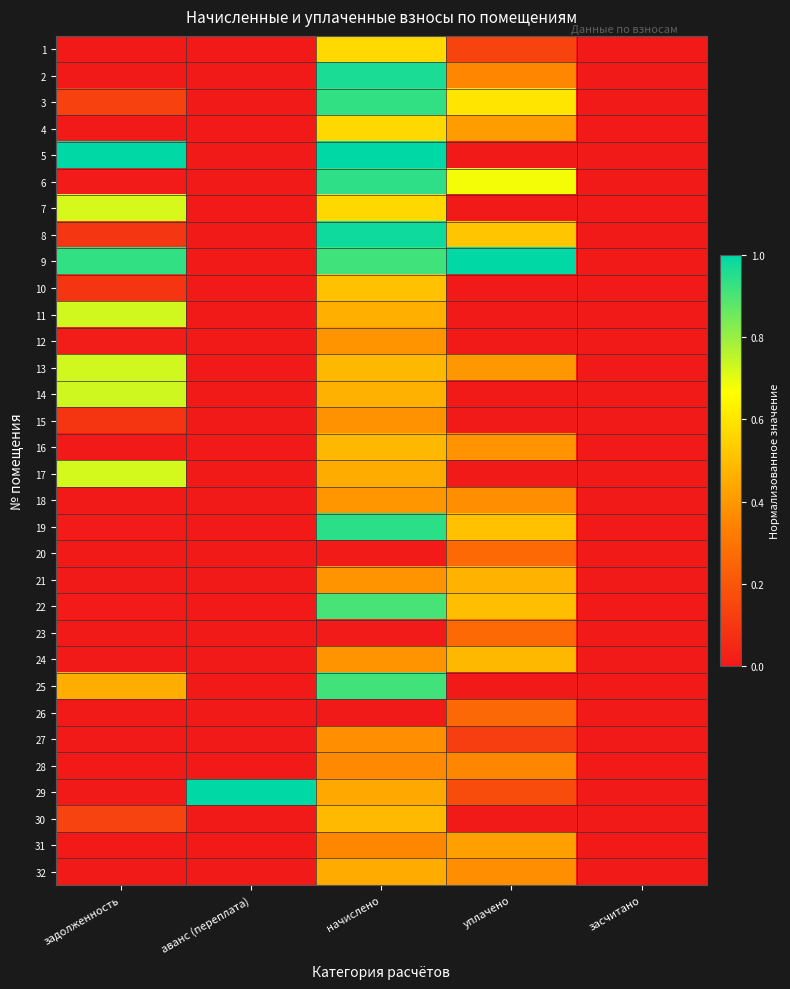

Reading left to right, extract all data points from this chart.

1: задолженность=0.0	аванс (переплата)=0.0	начислено=0.6	уплачено=0.1	засчитано=0.0
2: задолженность=0.0	аванс (переплата)=0.0	начислено=1.0	уплачено=0.4	засчитано=0.0
3: задолженность=0.1	аванс (переплата)=0.0	начислено=0.9	уплачено=0.6	засчитано=0.0
4: задолженность=0.0	аванс (переплата)=0.0	начислено=0.6	уплачено=0.4	засчитано=0.0
5: задолженность=1.0	аванс (переплата)=0.0	начислено=1.0	уплачено=0.0	засчитано=0.0
6: задолженность=0.0	аванс (переплата)=0.0	начислено=0.9	уплачено=0.7	засчитано=0.0
7: задолженность=0.7	аванс (переплата)=0.0	начислено=0.6	уплачено=0.0	засчитано=0.0
8: задолженность=0.1	аванс (переплата)=0.0	начислено=1.0	уплачено=0.5	засчитано=0.0
9: задолженность=0.9	аванс (переплата)=0.0	начислено=0.9	уплачено=1.0	засчитано=0.0
10: задолженность=0.1	аванс (переплата)=0.0	начислено=0.5	уплачено=0.0	засчитано=0.0
11: задолженность=0.7	аванс (переплата)=0.0	начислено=0.5	уплачено=0.0	засчитано=0.0
12: задолженность=0.0	аванс (переплата)=0.0	начислено=0.4	уплачено=0.0	засчитано=0.0
13: задолженность=0.7	аванс (переплата)=0.0	начислено=0.5	уплачено=0.4	засчитано=0.0
14: задолженность=0.7	аванс (переплата)=0.0	начислено=0.5	уплачено=0.0	засчитано=0.0
15: задолженность=0.1	аванс (переплата)=0.0	начислено=0.4	уплачено=0.0	засчитано=0.0
16: задолженность=0.0	аванс (переплата)=0.0	начислено=0.5	уплачено=0.4	засчитано=0.0
17: задолженность=0.7	аванс (переплата)=0.0	начислено=0.5	уплачено=0.0	засчитано=0.0
18: задолженность=0.0	аванс (переплата)=0.0	начислено=0.4	уплачено=0.4	засчитано=0.0
19: задолженность=0.0	аванс (переплата)=0.0	начислено=0.9	уплачено=0.5	засчитано=0.0
20: задолженность=0.0	аванс (переплата)=0.0	начислено=0.0	уплачено=0.3	засчитано=0.0
21: задолженность=0.0	аванс (переплата)=0.0	начислено=0.4	уплачено=0.5	засчитано=0.0
22: задолженность=0.0	аванс (переплата)=0.0	начислено=0.9	уплачено=0.5	засчитано=0.0
23: задолженность=0.0	аванс (переплата)=0.0	начислено=0.0	уплачено=0.3	засчитано=0.0
24: задолженность=0.0	аванс (переплата)=0.0	начислено=0.4	уплачено=0.5	засчитано=0.0
25: задолженность=0.5	аванс (переплата)=0.0	начислено=0.9	уплачено=0.0	засчитано=0.0
26: задолженность=0.0	аванс (переплата)=0.0	начислено=0.0	уплачено=0.3	засчитано=0.0
27: задолженность=0.0	аванс (переплата)=0.0	начислено=0.4	уплачено=0.1	засчитано=0.0
28: задолженность=0.0	аванс (переплата)=0.0	начислено=0.4	уплачено=0.4	засчитано=0.0
29: задолженность=0.0	аванс (переплата)=1.0	начислено=0.4	уплачено=0.2	засчитано=0.0
30: задолженность=0.1	аванс (переплата)=0.0	начислено=0.5	уплачено=0.0	засчитано=0.0
31: задолженность=0.0	аванс (переплата)=0.0	начислено=0.4	уплачено=0.4	засчитано=0.0
32: задолженность=0.0	аванс (переплата)=0.0	начислено=0.4	уплачено=0.4	засчитано=0.0